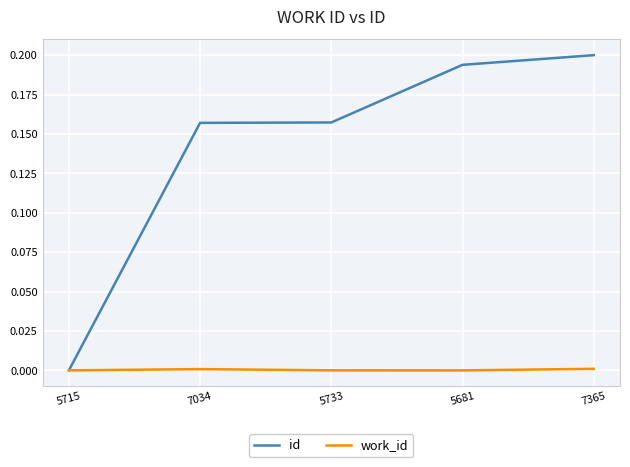

True or false: work_id has more than 0 interior local peaks.

True